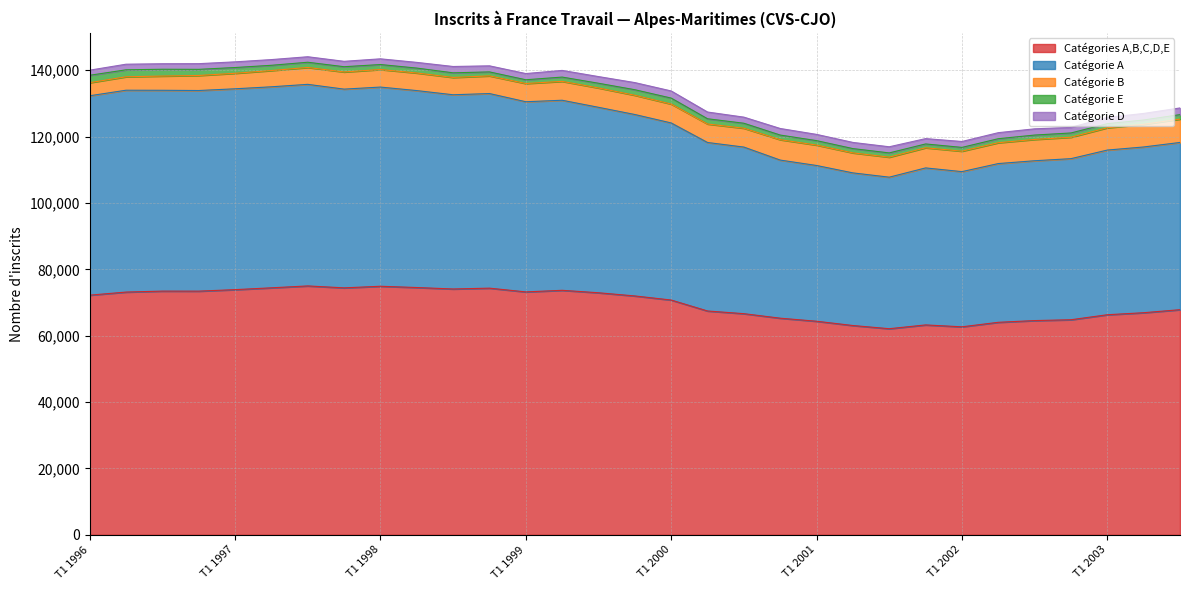

Reading left to right, extract all data points from this chart.

Catégories A,B,C,D,E: 72220	73150	73440	73430	73880	74430	75000	74420	74900	74520	74080	74330	73200	73680	72940	71980	70750	67450	66640	65280	64360	63070	62110	63250	62680	64040	64560	64810	66320	66930	67840
Catégorie A: 60080	60820	60510	60450	60520	60570	60740	59880	60020	59340	58520	58640	57300	57270	55880	54670	53360	50770	50200	47640	46930	45990	45660	47310	46760	47830	48160	48540	49620	49940	50390
Catégorie B: 3940	4050	4290	4530	4670	4900	5090	5170	5290	5300	5220	5320	5490	5690	5830	5800	5690	5570	5680	6140	6150	6030	6030	6070	6160	6280	6420	6460	6720	6830	7030
Catégorie E: 2230	2100	2050	1850	1740	1580	1570	1580	1500	1480	1390	1200	1130	1290	1420	1670	1800	1580	1500	1400	1340	1290	1280	1150	1140	1210	1320	1280	1230	1300	1360
Catégorie D: 1540	1690	1660	1710	1710	1720	1660	1630	1720	1720	1910	1830	1870	2010	2010	2150	2150	2030	1840	1980	1880	1860	1850	1610	1780	1820	1880	1680	1870	1970	2010